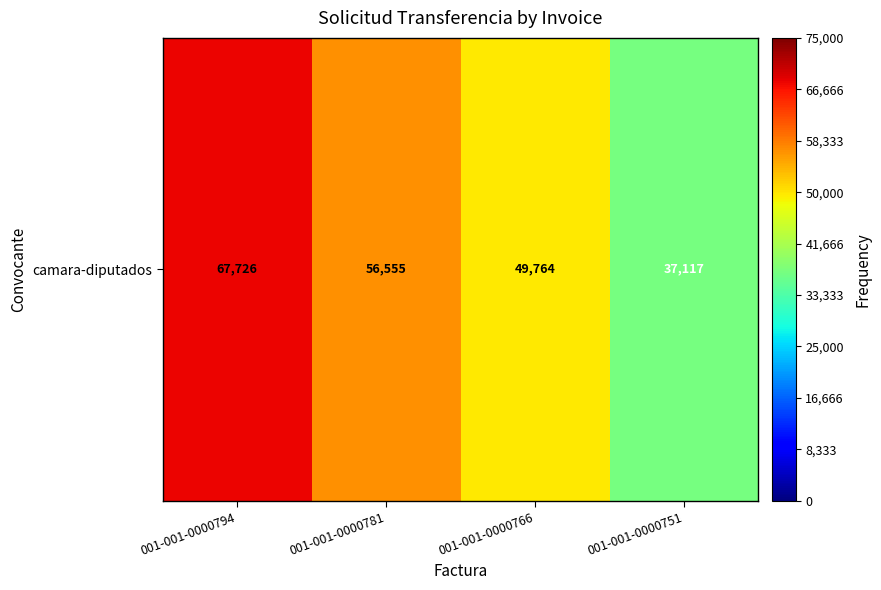

What is the change in value from 001-001-0000794 to 001-001-0000751?

-30609